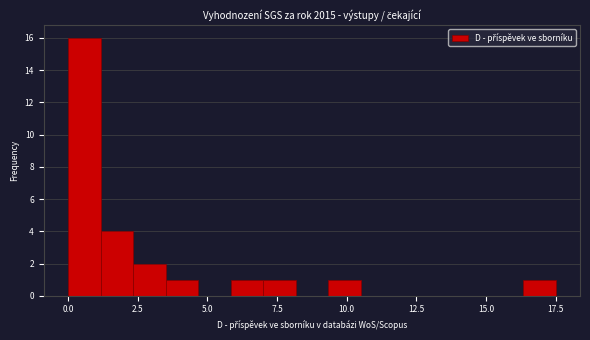

Read against the x-axis, roughly where is the centre of the tallest bar?

0.5